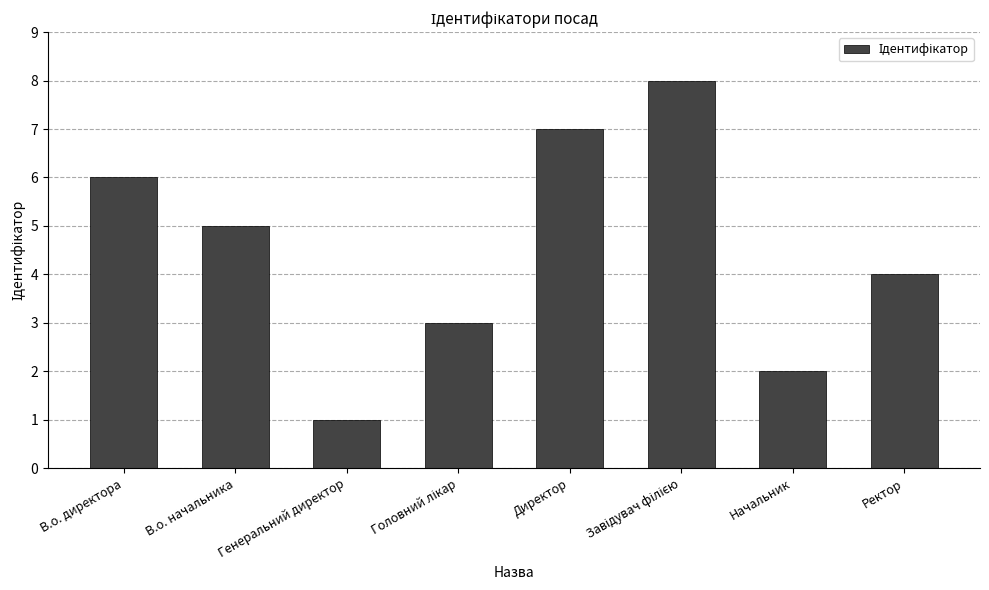

Where is the data nearest to the value 4?

Ректор